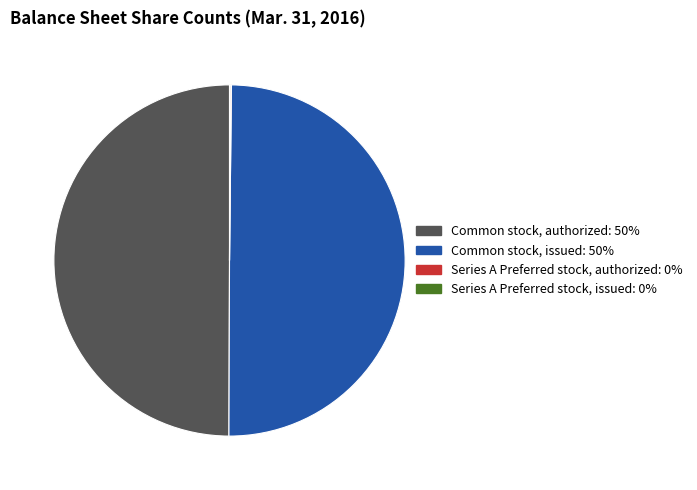

What is the ratio of the value at Common stock, issued to the value at Common stock, authorized?

1.0